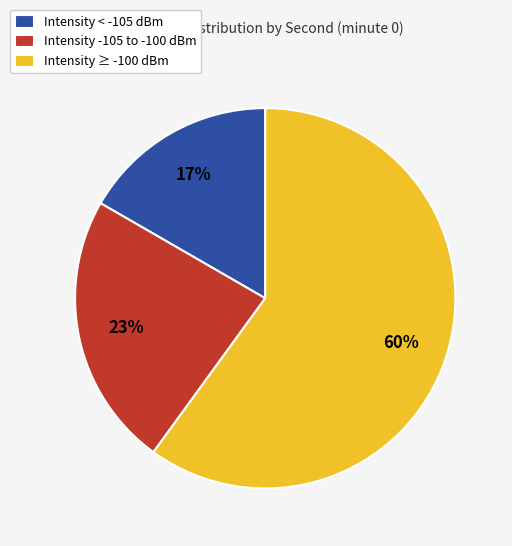

Do Intensity ≥ -100 dBm and Intensity < -105 dBm together represent more than half of the pie?

Yes